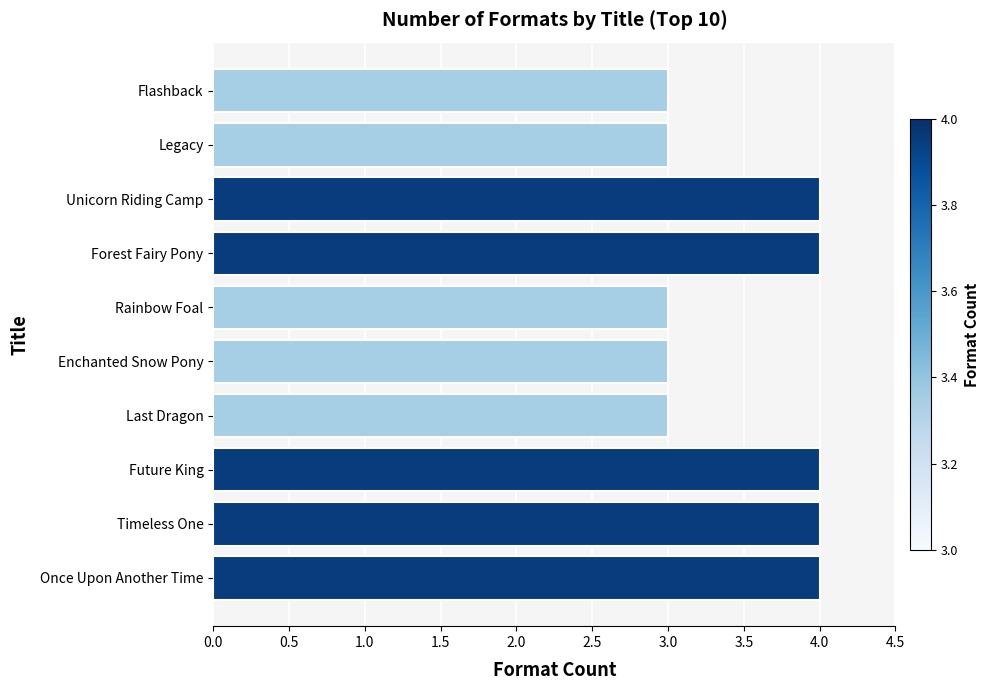

What is the ratio of the value at Last Dragon to the value at Flashback?

1.0